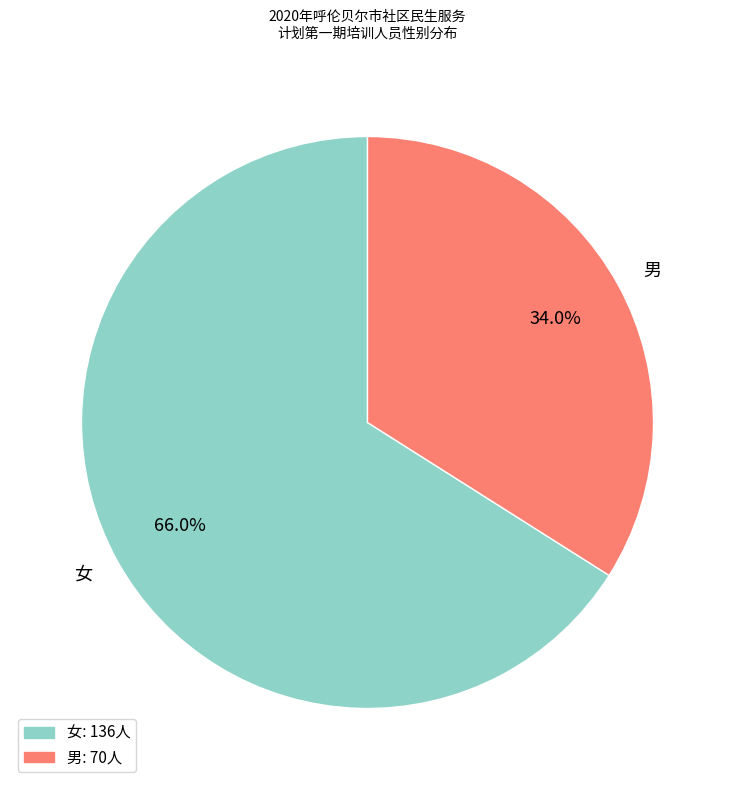

How many segments does this pie chart have?

2